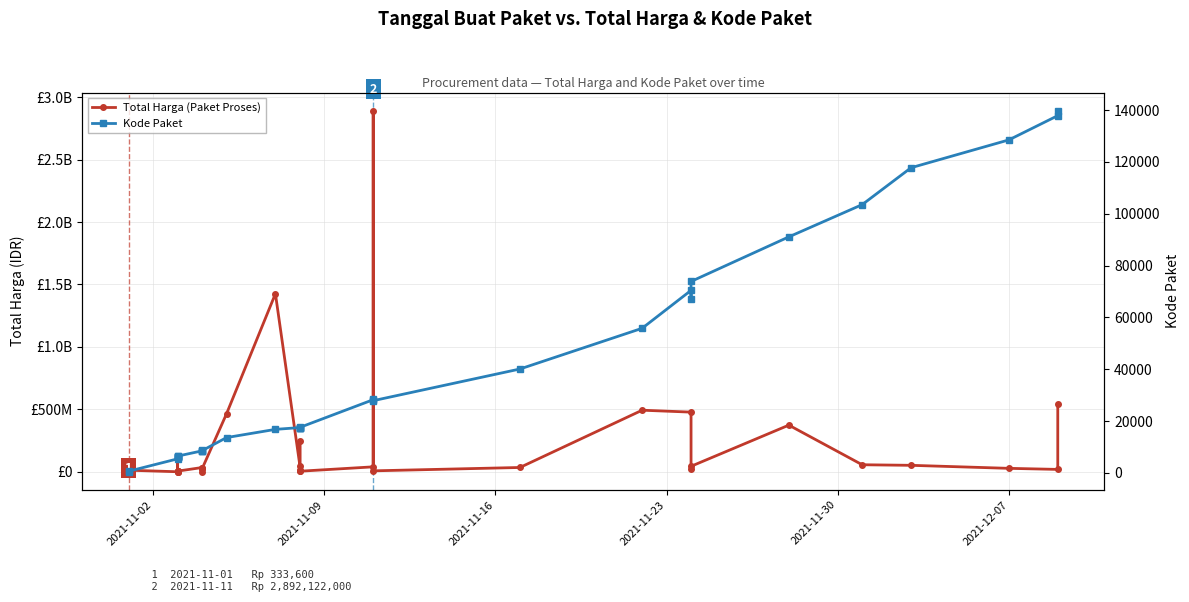

Is the value of Total Harga (Paket Proses) at 17 greater than the value of Kode Paket at 23?

Yes